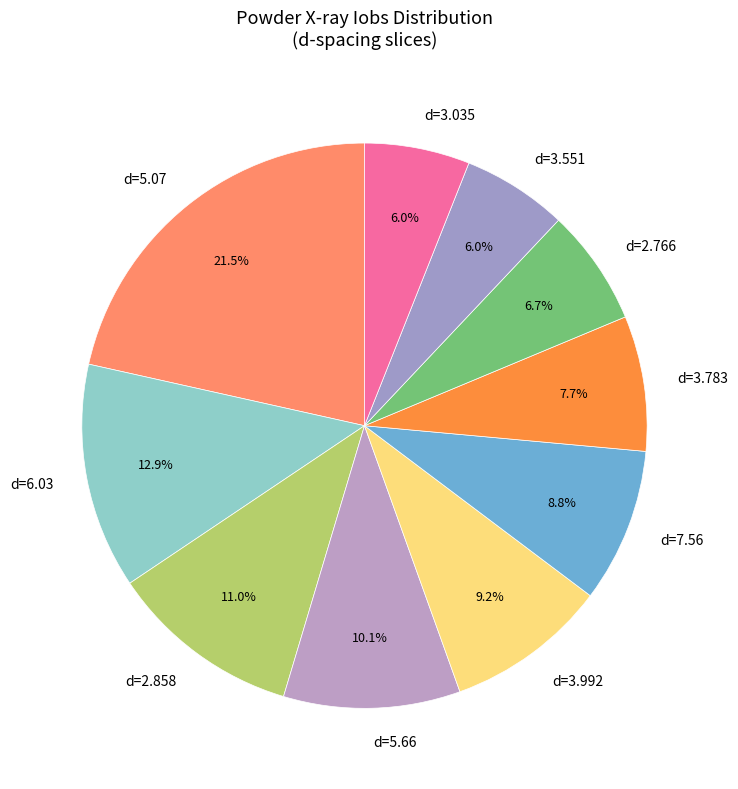

What is the total percentage of d=2.858 and d=5.07?

32.5%